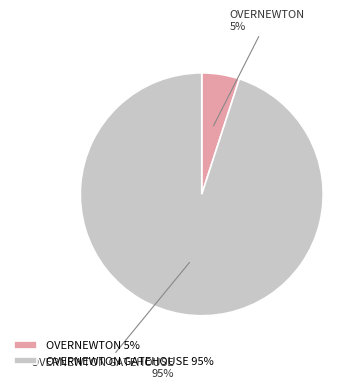

Which slice is the largest?

OVERNEWTON GATEHOUSE